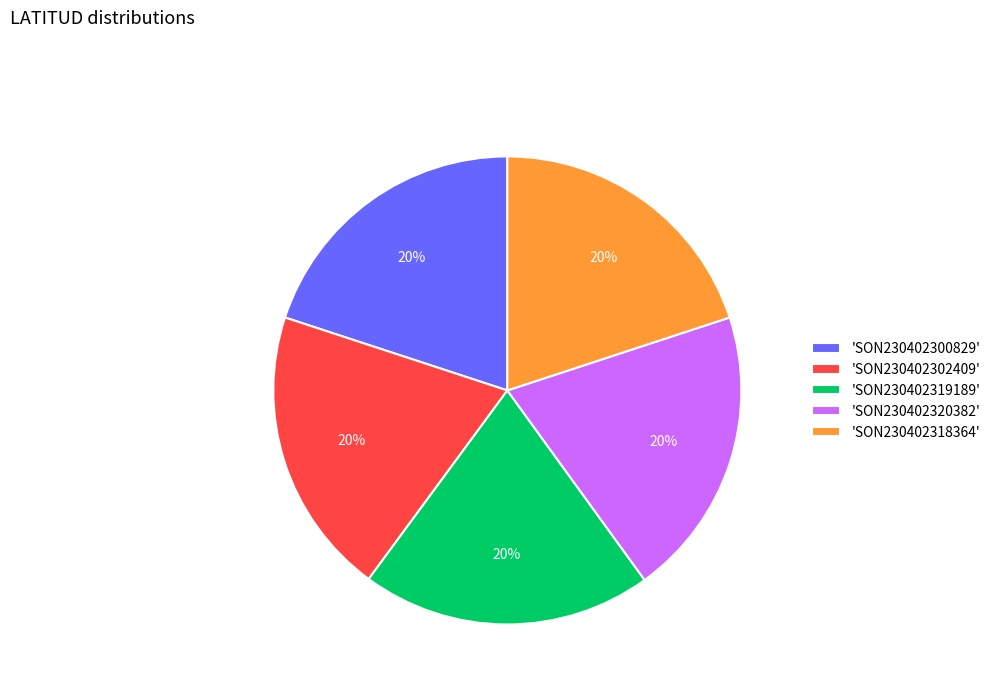

To the nearest percent, what portion does 'SON230402319189' represent?

20%